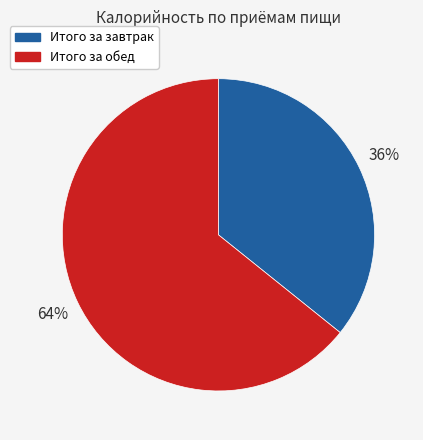

How many segments does this pie chart have?

2